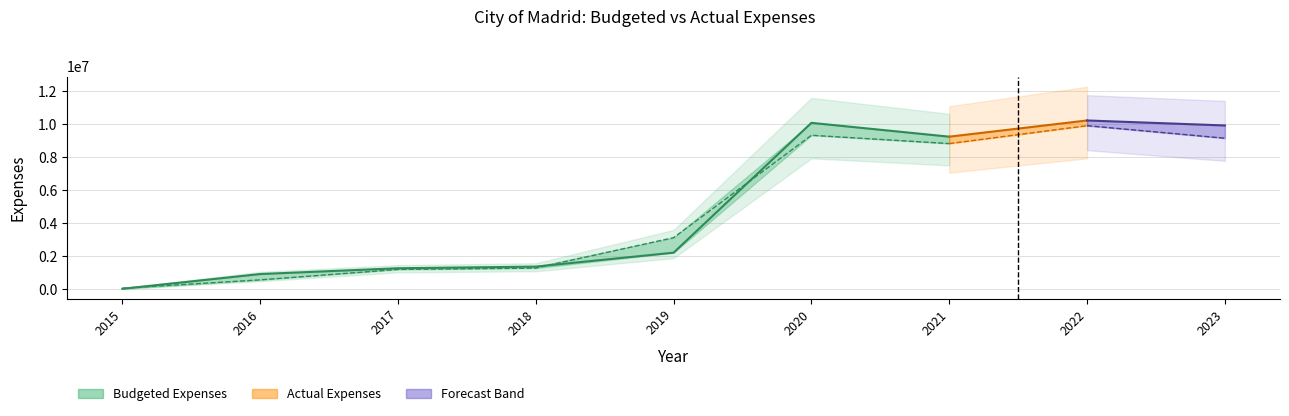

True or false: Actual Expenses has a value of 3114908.9 at 2019.

True